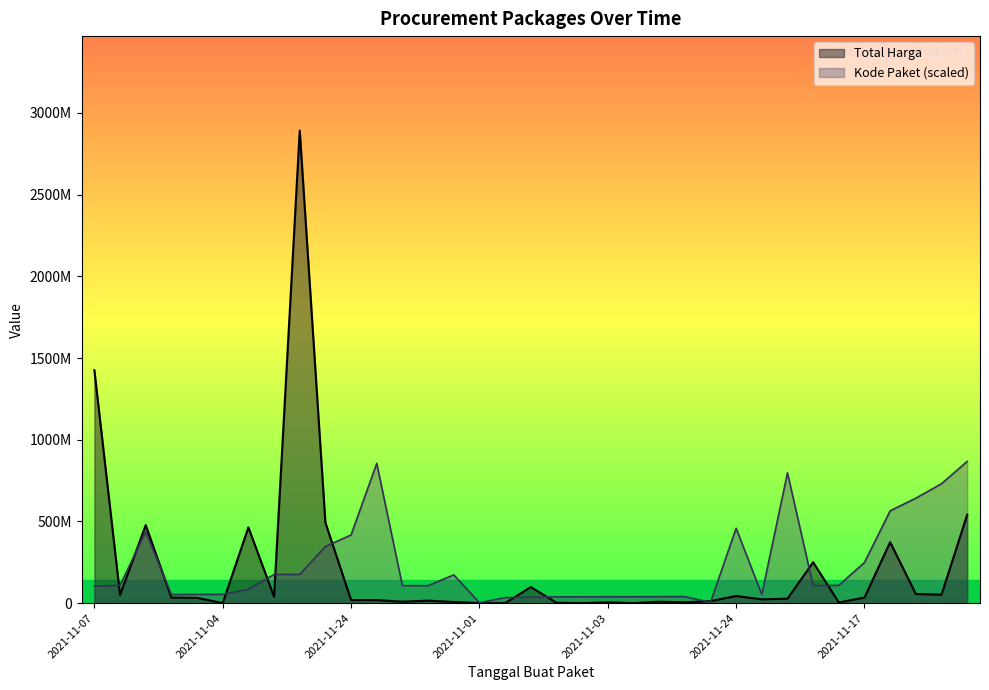

Is it true that Total Harga equals 10235917.0 at 2021-11-04?

False